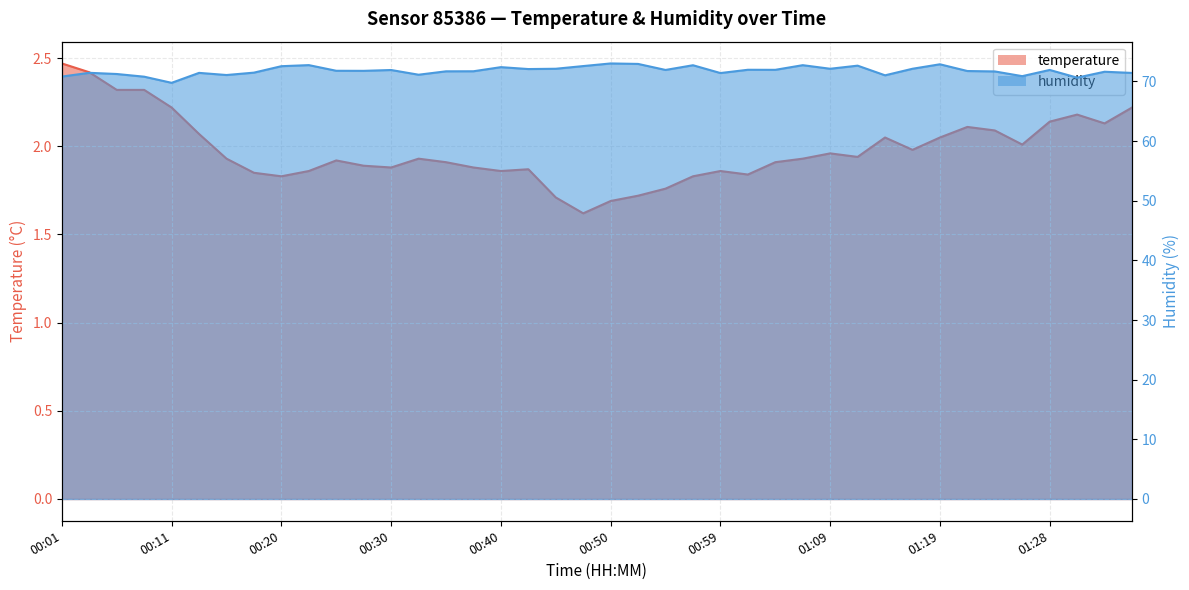

Which series changed the most between 00:16 and 00:37?

humidity